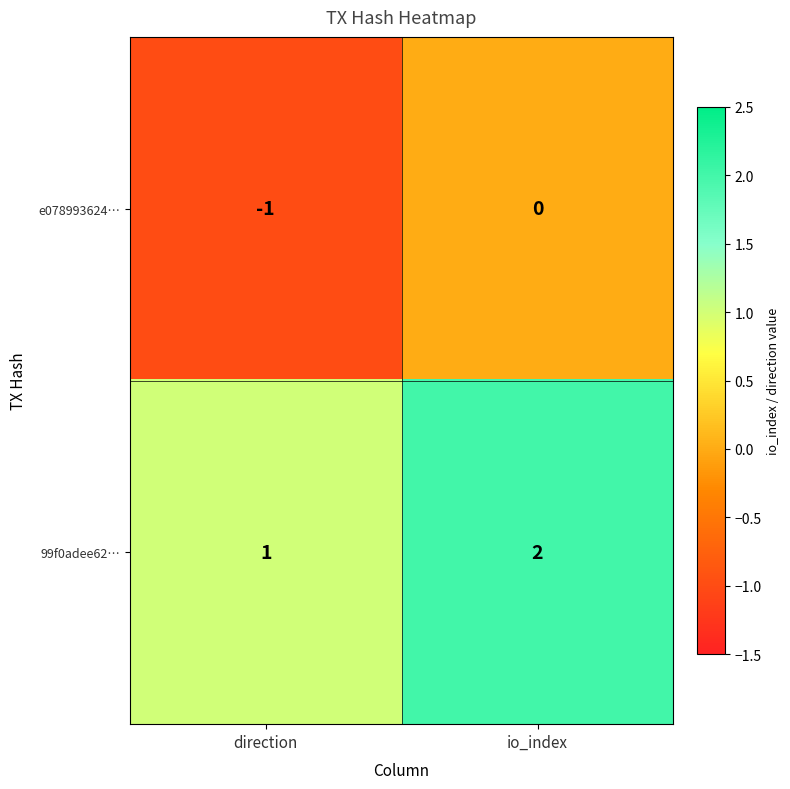

Reading left to right, list all the values displayed in this chart.

e078993624…: direction=-1	io_index=0
99f0adee62…: direction=1	io_index=2